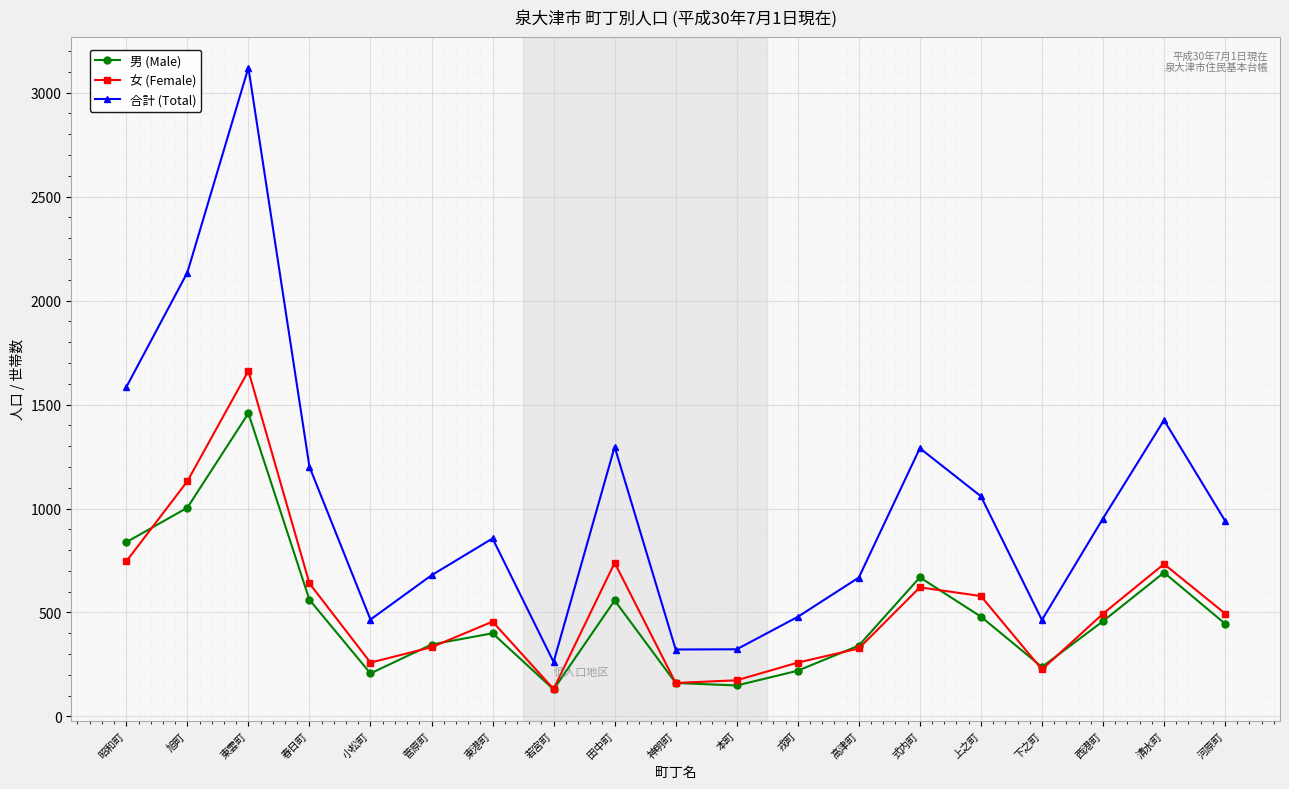

Where is the first local minimum for 女 (Female)?

小松町